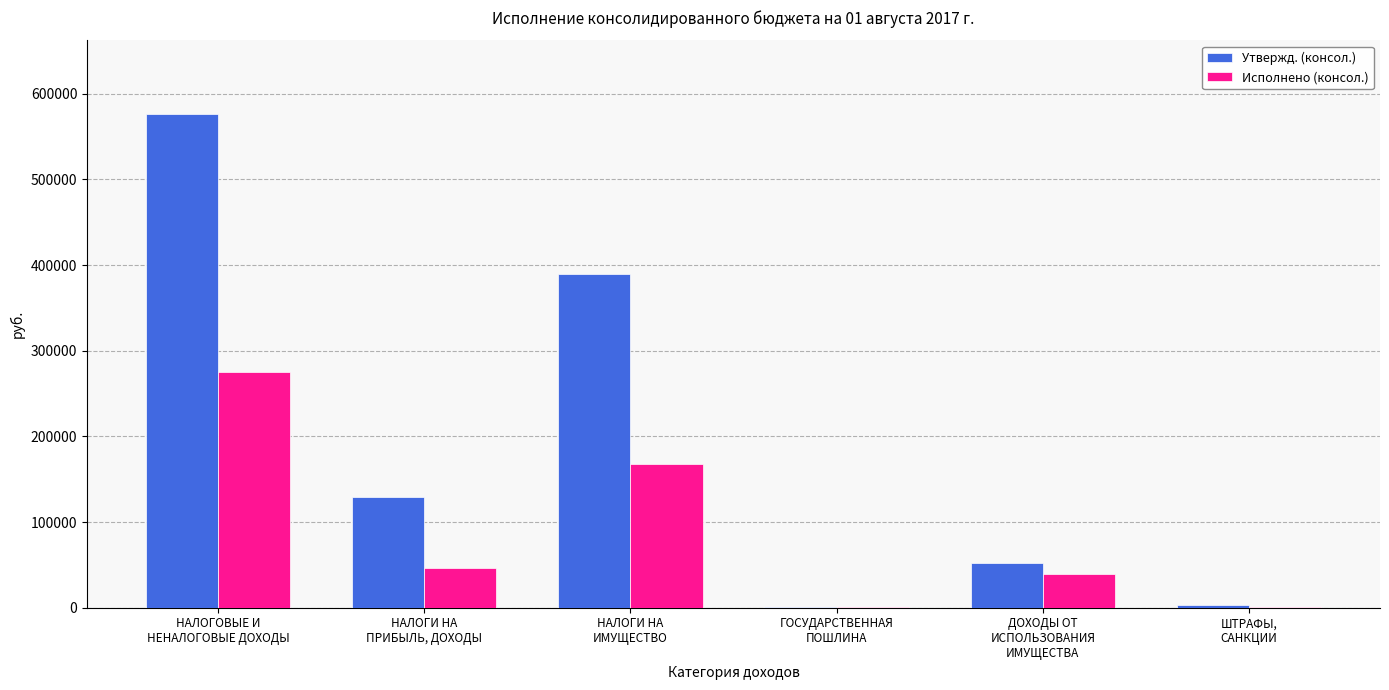

What is the sum of the Утвержд. (консол.) values at НАЛОГИ НА
ИМУЩЕСТВО and НАЛОГИ НА
ПРИБЫЛЬ, ДОХОДЫ?

519300.0